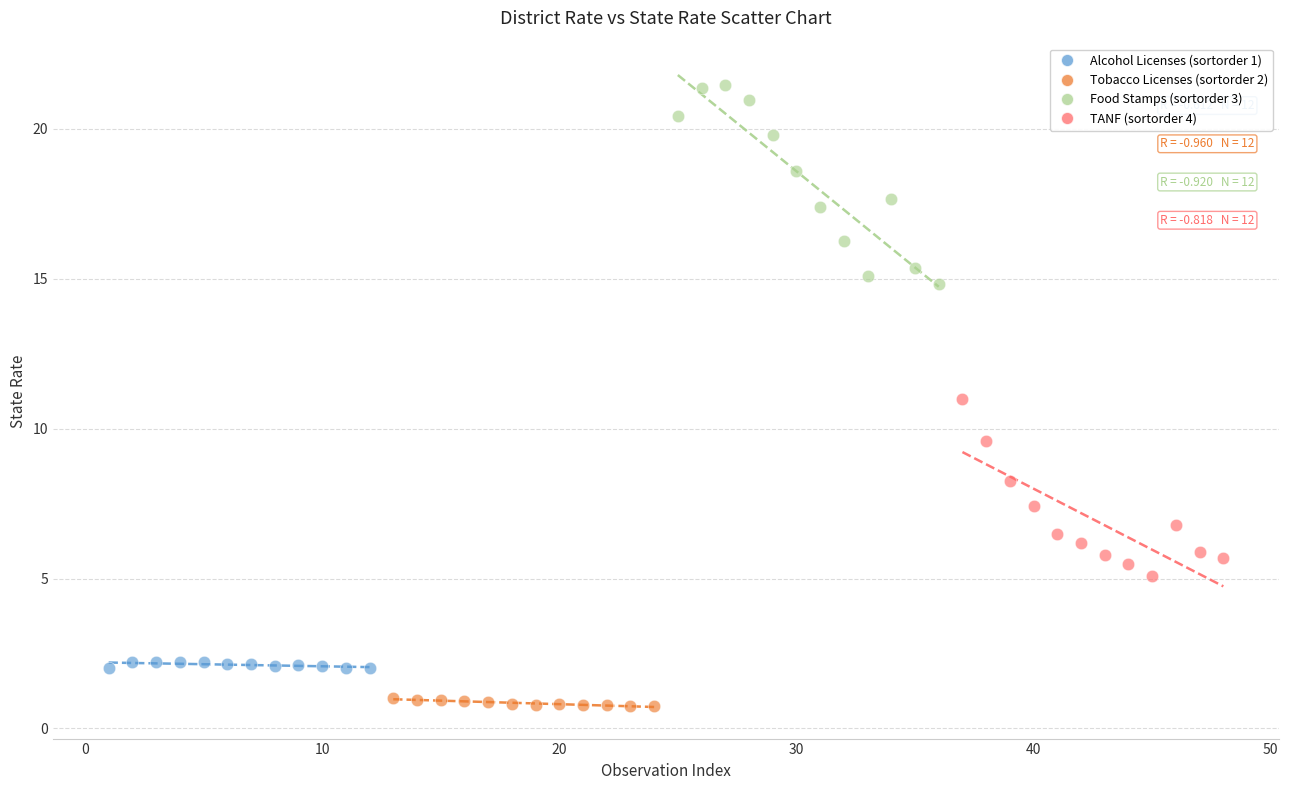

Which series reaches the maximum Y coordinate?

Food Stamps (sortorder 3)